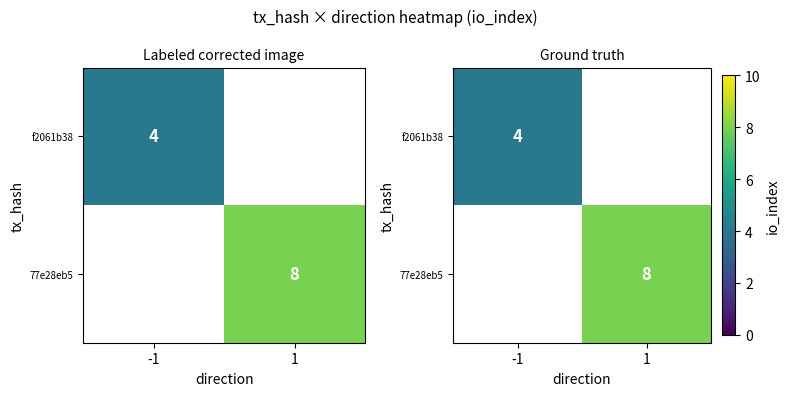

The value of 77e28eb5 at 1 is 8.0. True or false?

True